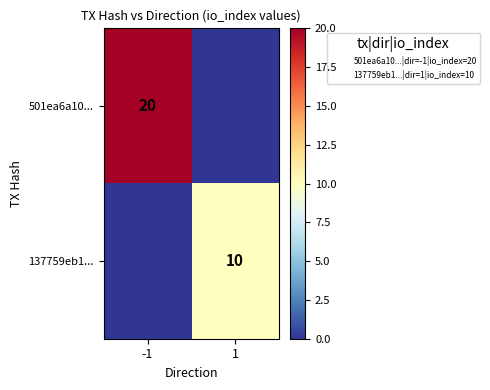

At how many categories does at least one series exceed 15?

1